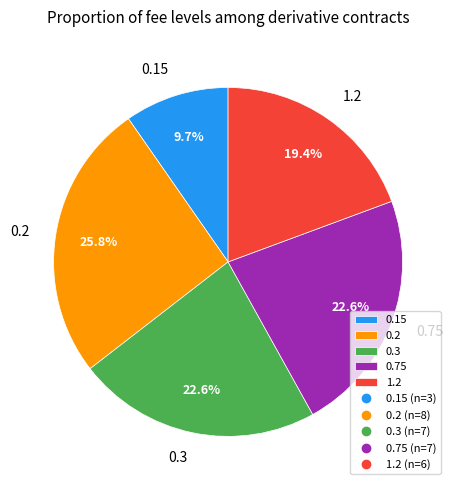

Approximately how many times larger is the value at 1.2 compared to 0.3?

0.9